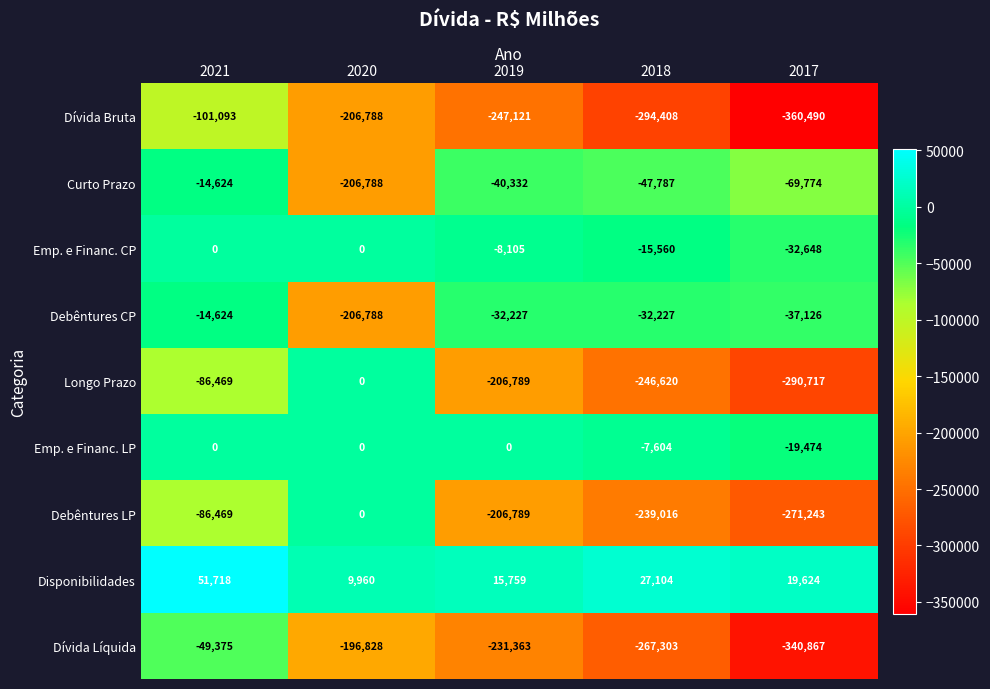

Is it true that Dívida Líquida equals -77638 at 2019?

False